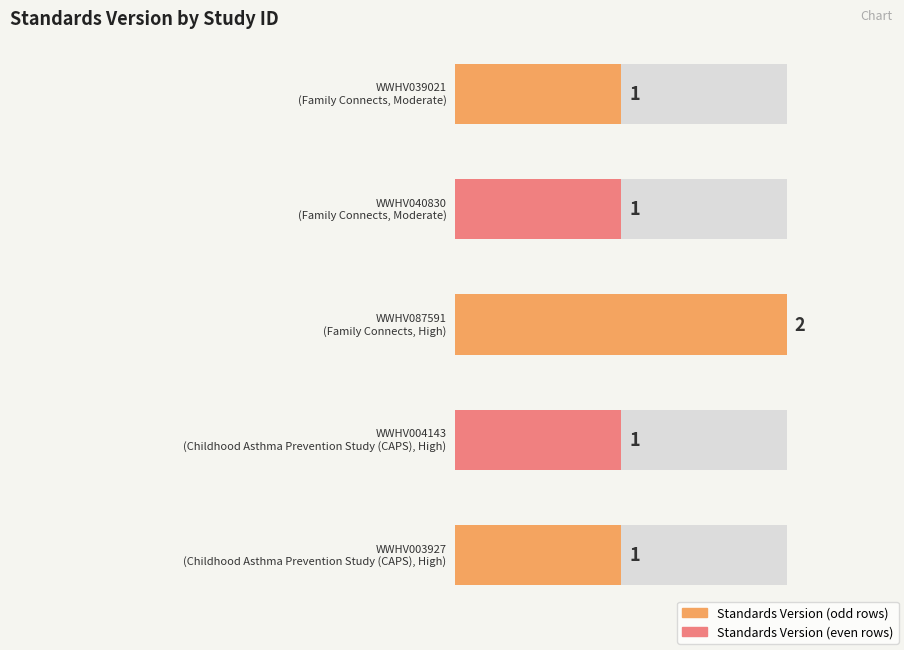

The value at WWHV039021 is 1. True or false?

True